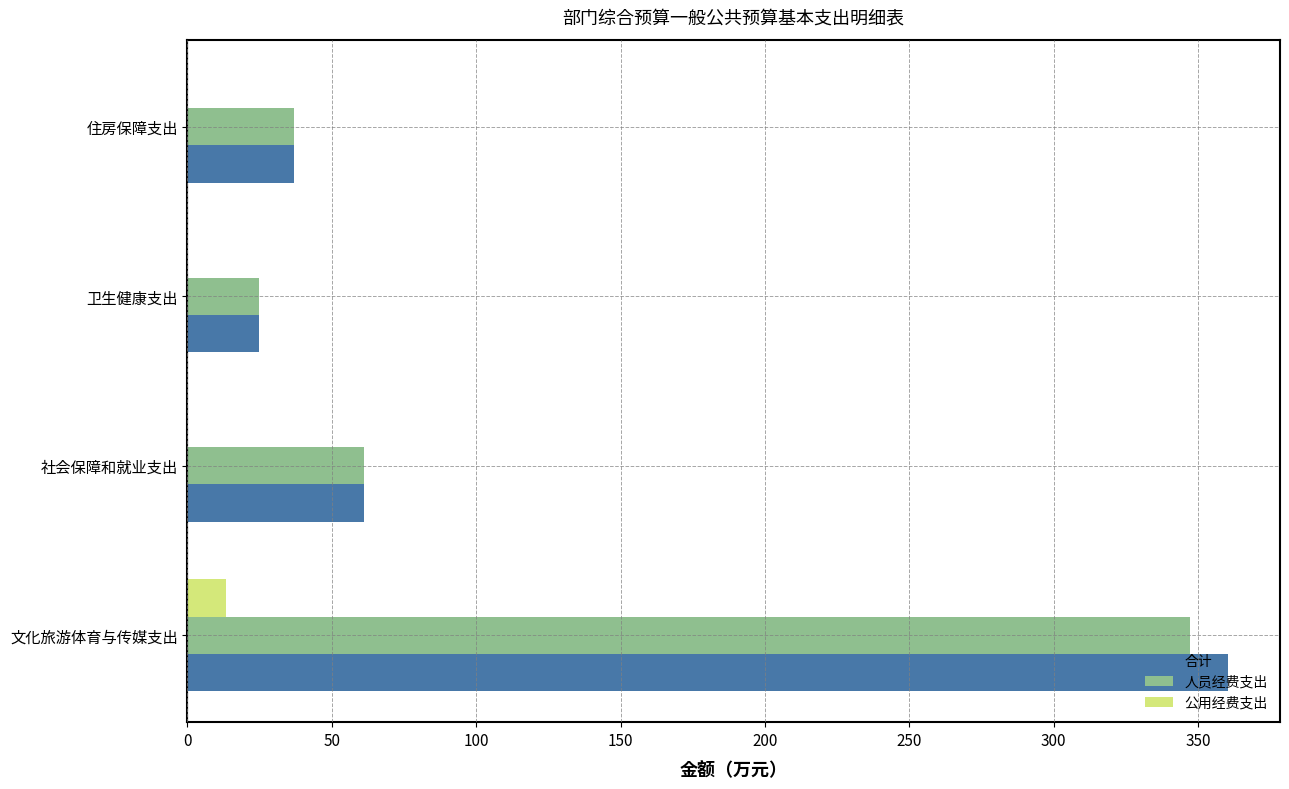

What is the maximum value shown in the chart?

360.3